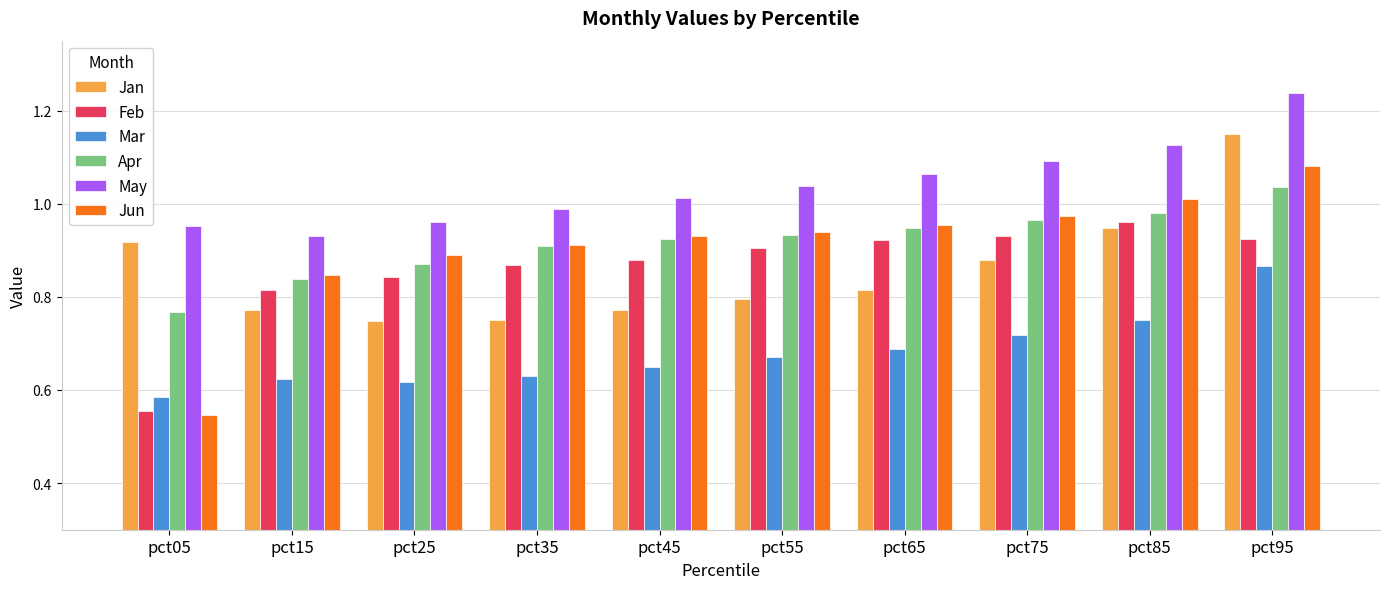

Does the chart contain stacked bars?

No